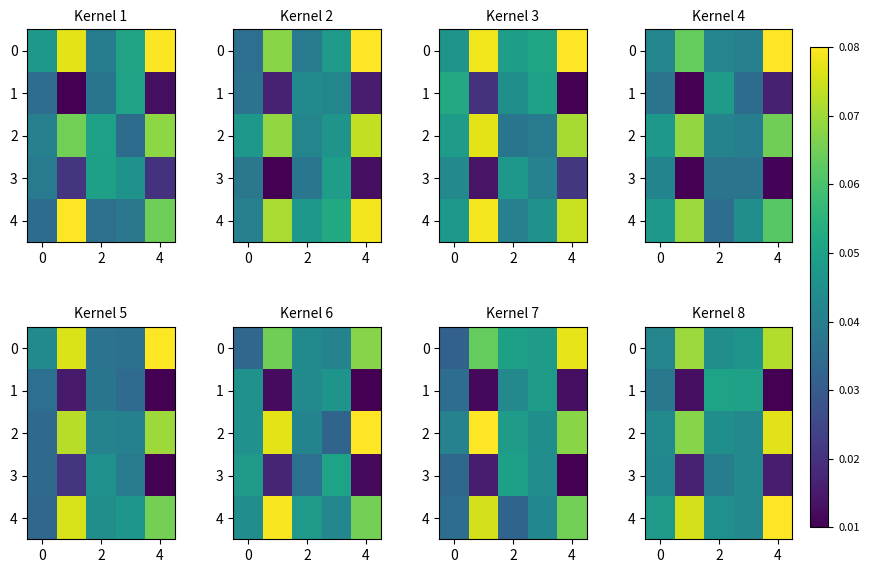

The row_1 series shows 0.0 at 0. True or false?

False